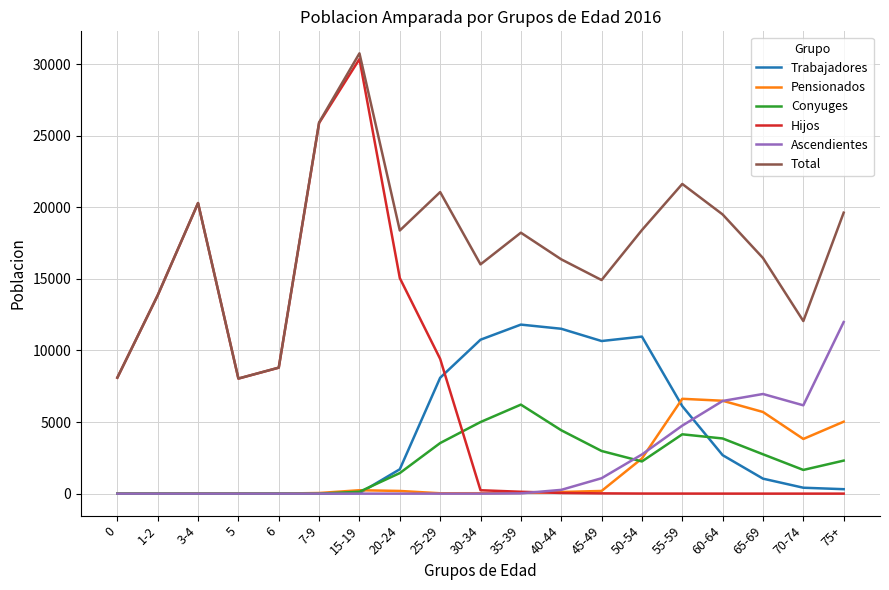

At which label does Conyuges reach its peak?

35-39